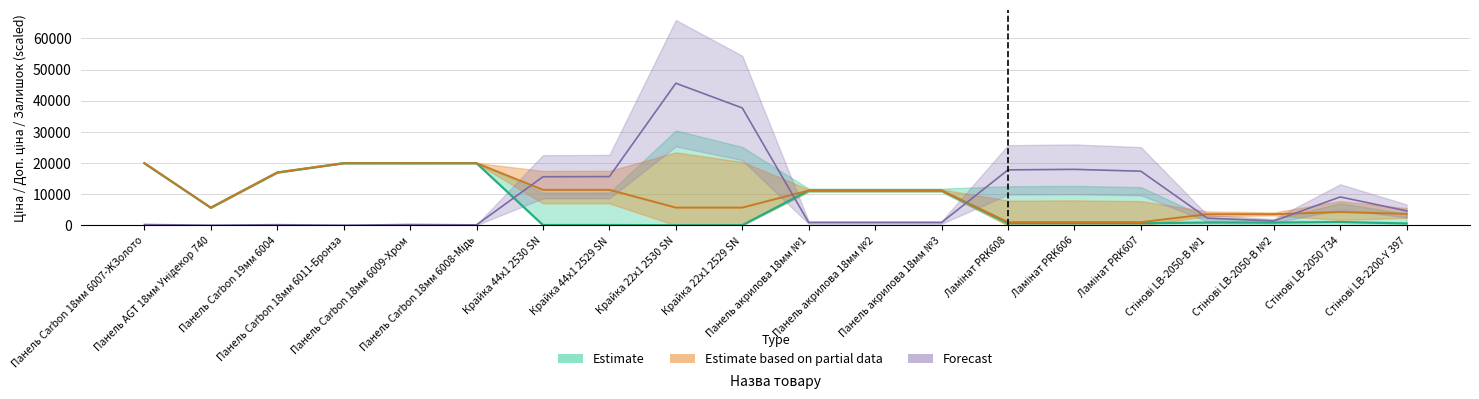

Reading left to right, list all the values displayed in this chart.

Ціна: 19964.2	5673.8	16976.3	19964.2	19964.2	19964.2	114.1	114.1	57.0	57.0	11188.2	11188.2	11188.2	693.7	693.7	693.7	895.9	895.9	1069.8	617.0
Доп. ціна: 19964.2	5673.8	16976.3	19964.2	19964.2	19964.2	11410.0	11410.0	5705.0	5705.0	11188.2	11188.2	11188.2	1024.6	1024.6	1024.6	3583.6	3583.6	4279.1	3701.9
Залишок: 270.0	54.0	216.0	54.0	270.0	162.0	15606.0	15660.0	45630.0	37692.0	918.0	918.0	918.0	17820.0	17982.0	17388.0	2322.0	1404.0	9126.0	4644.0